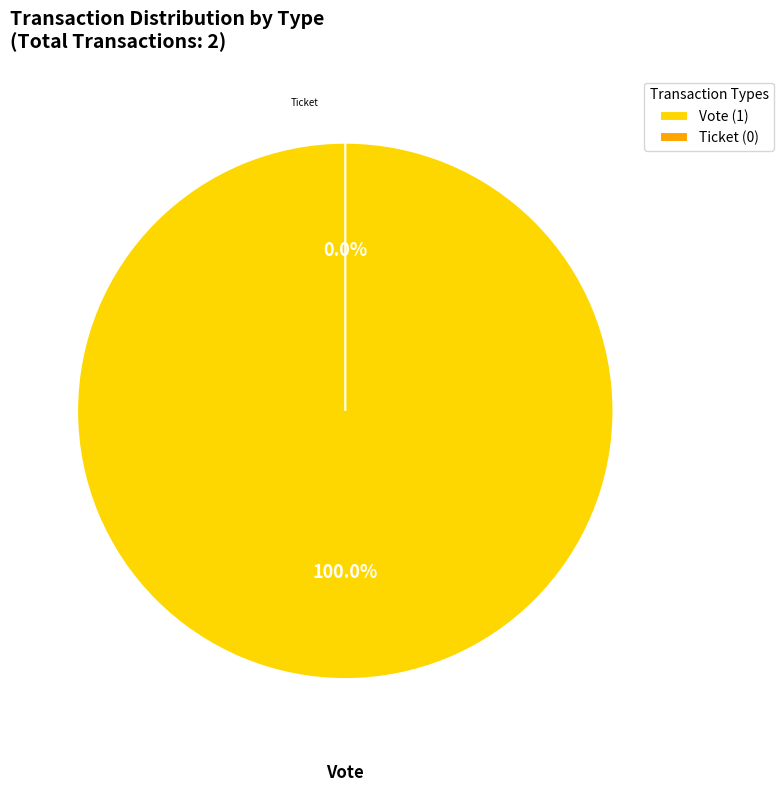

What is the largest slice in the pie chart?

Vote